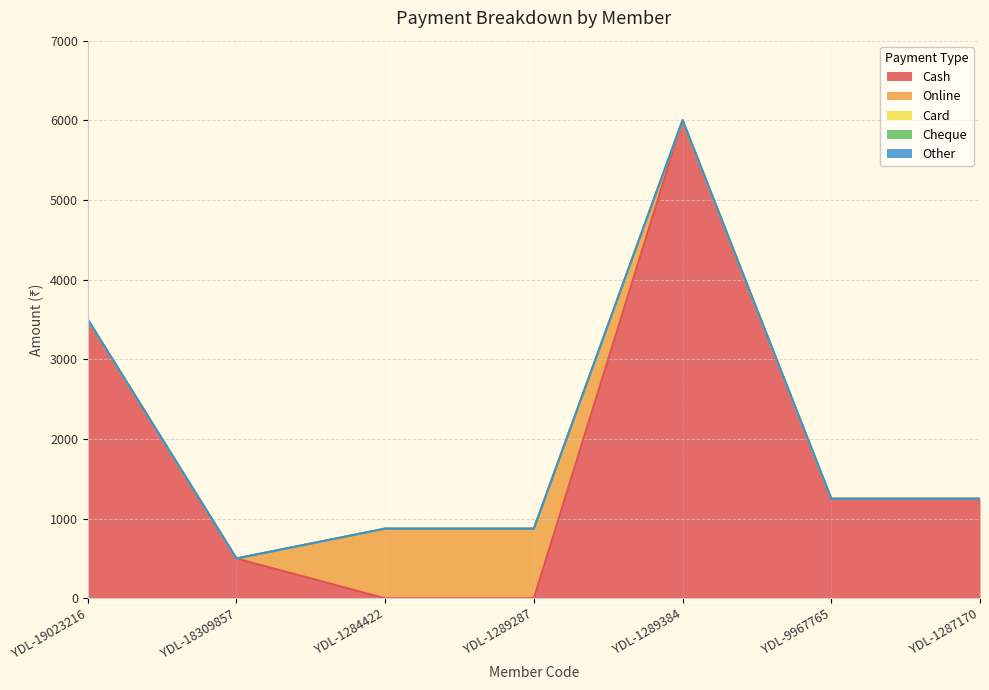

At which category does the chart reach its minimum across all series?

YDL-1284422